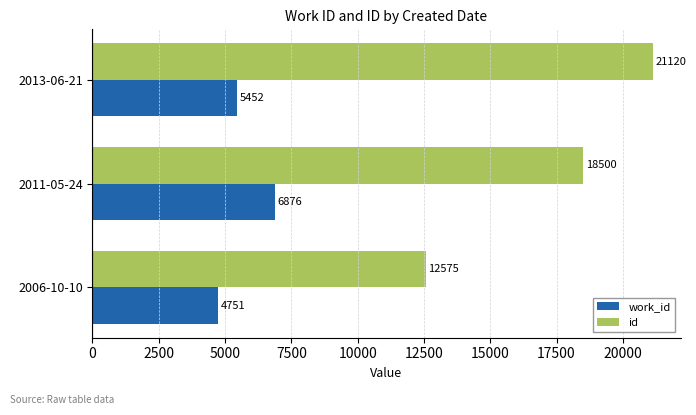

How many data points does each series have?

3